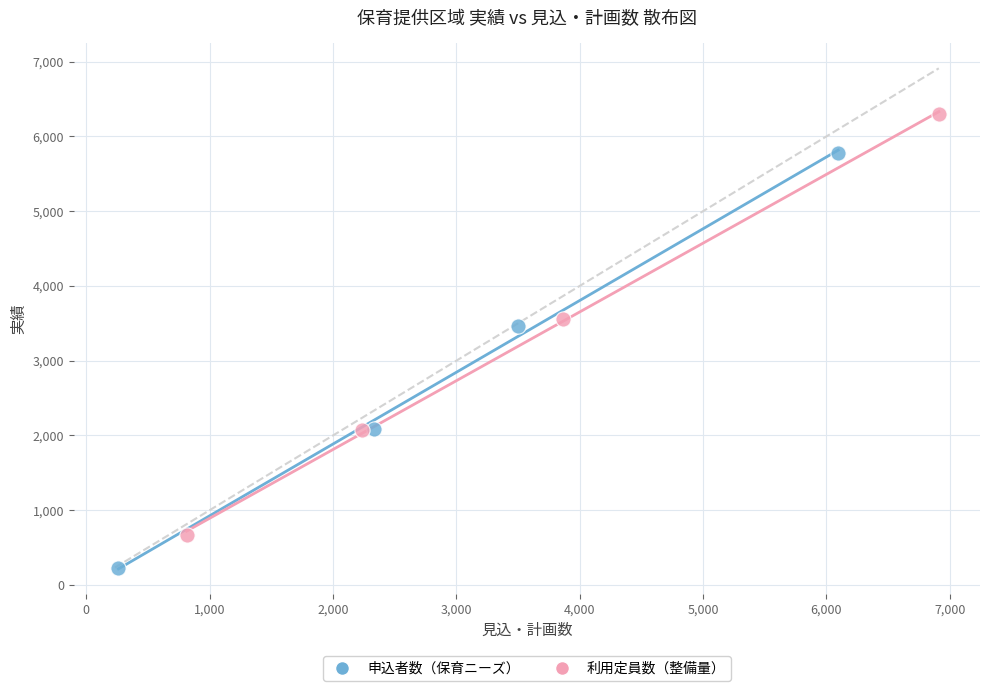

Which series has the widest spread of Y values?

利用定員数（整備量）